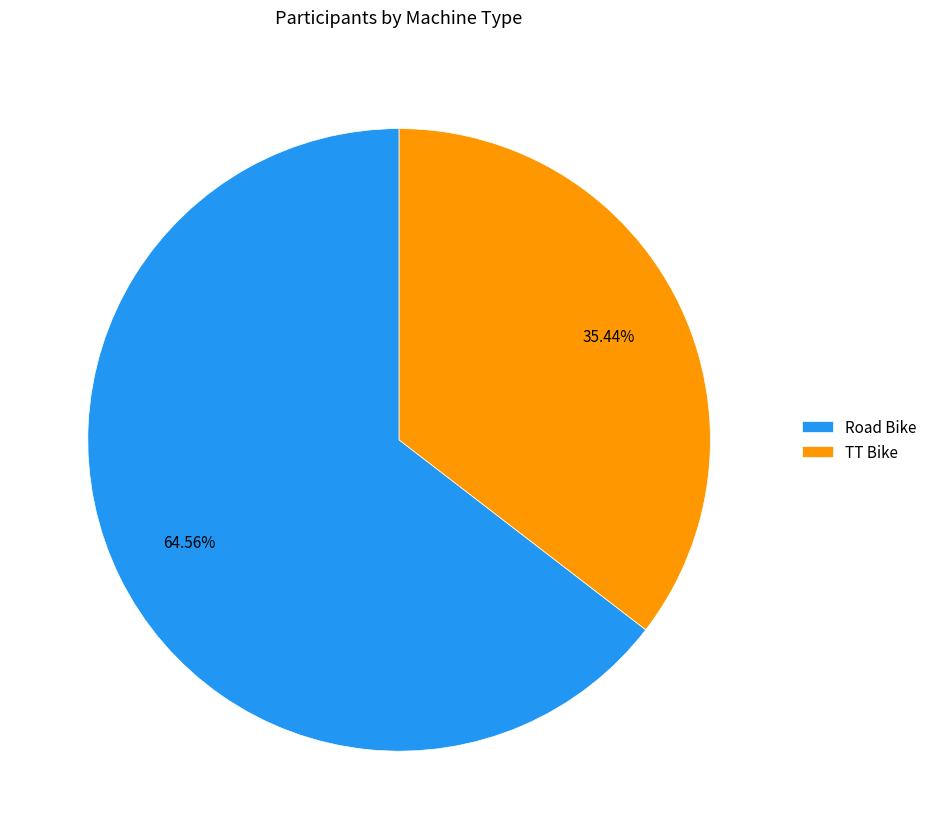

To the nearest percent, what portion does TT Bike represent?

35%